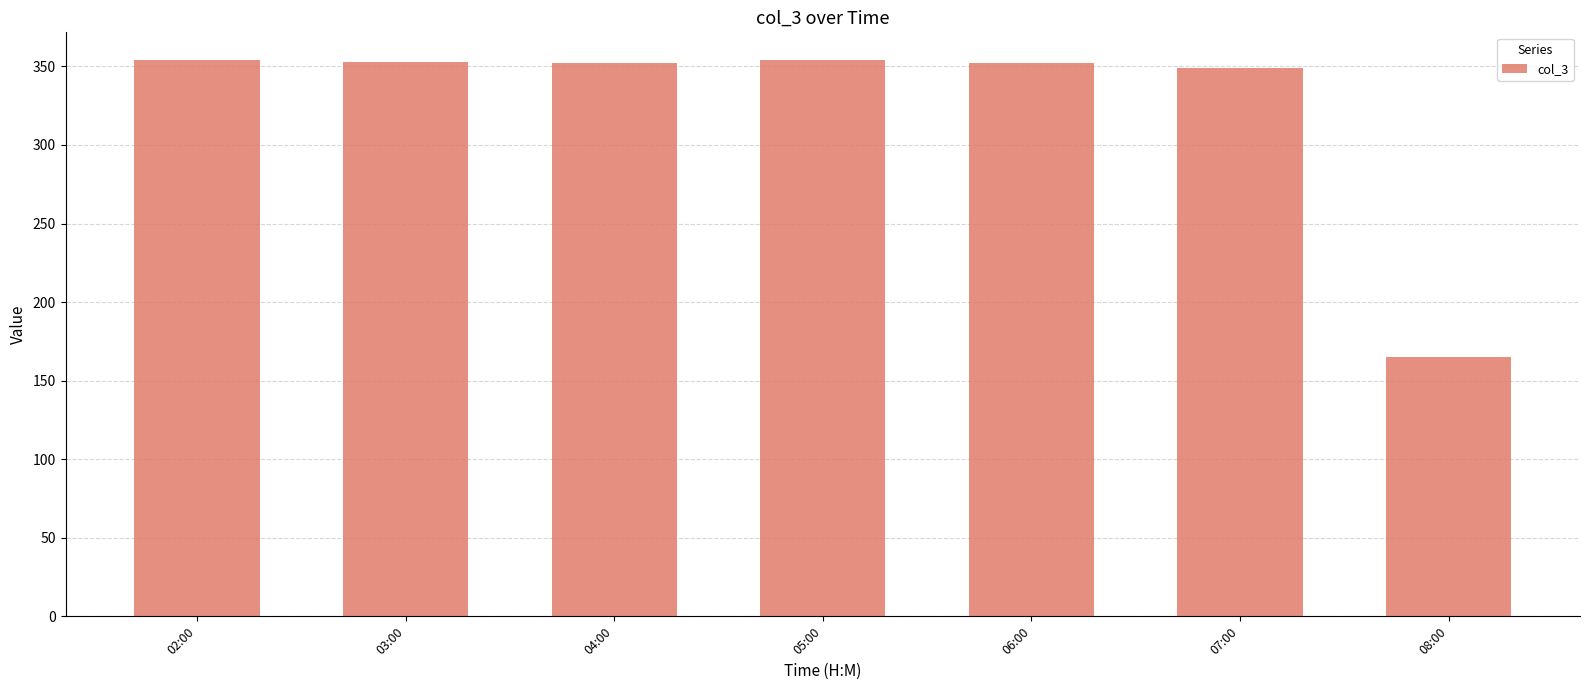

Are the bars grouped side by side (vs. stacked)?

No